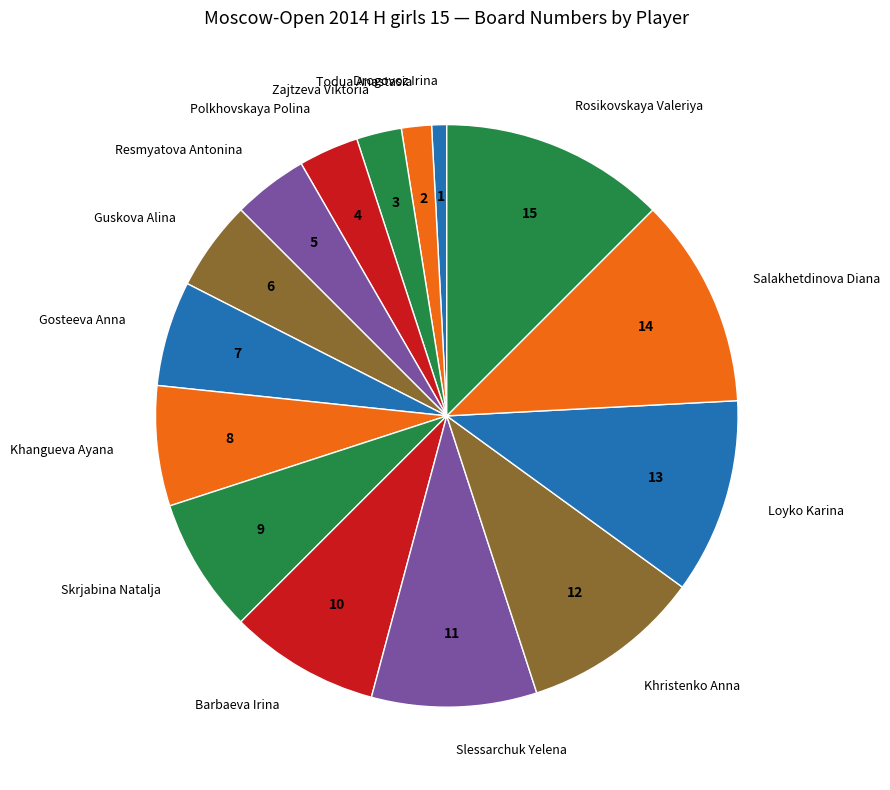

Do Rosikovskaya Valeriya and Salakhetdinova Diana together represent more than half of the pie?

No